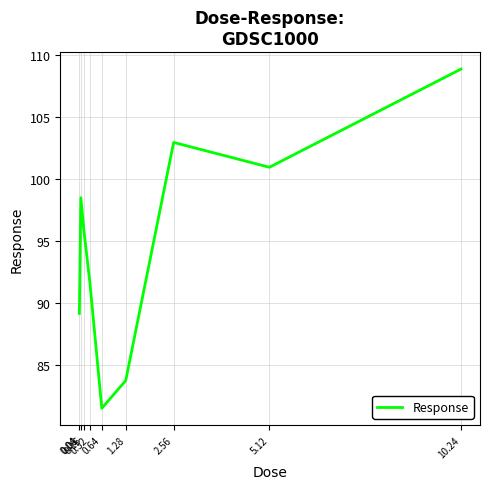

Which has a higher value, 0.32 or 2.56?

2.56